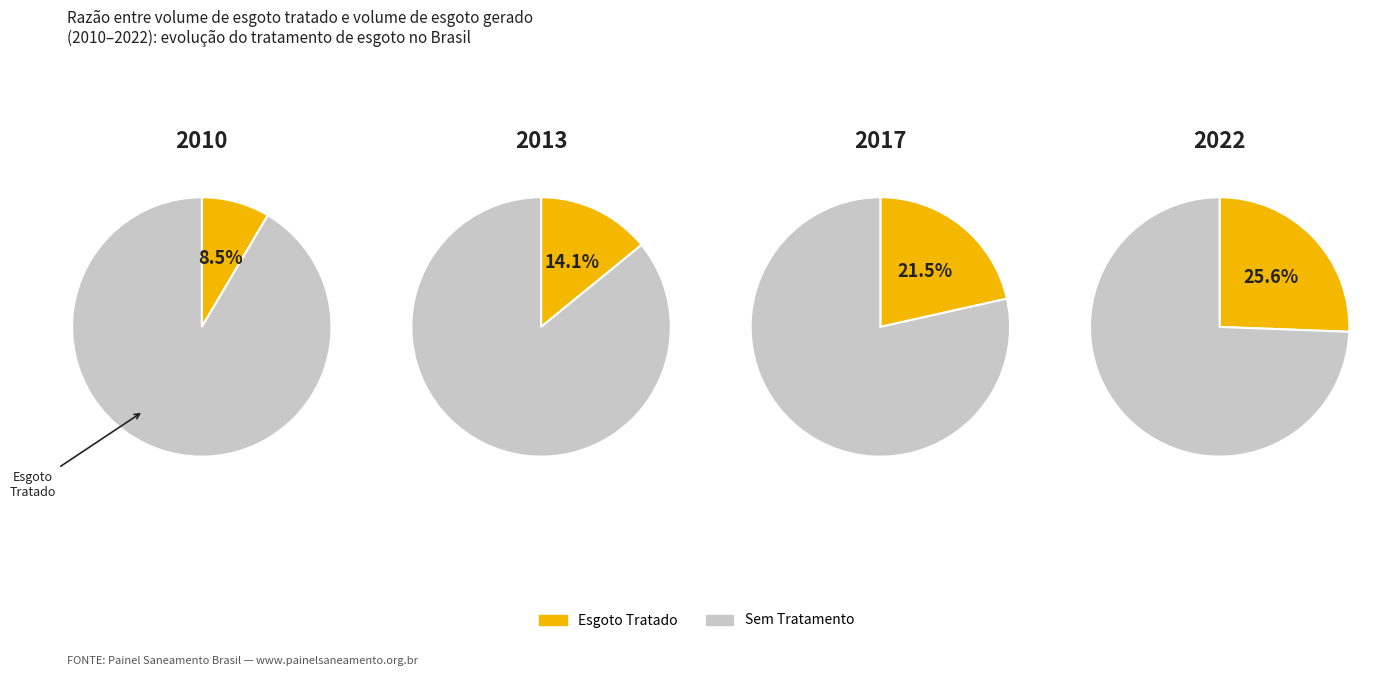

Does any single category account for the majority?

No